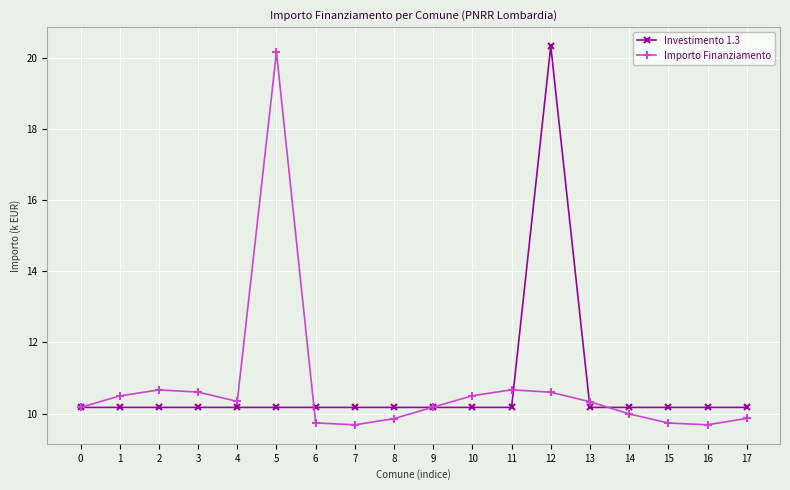

What is the total value across all series at 4?

20.5